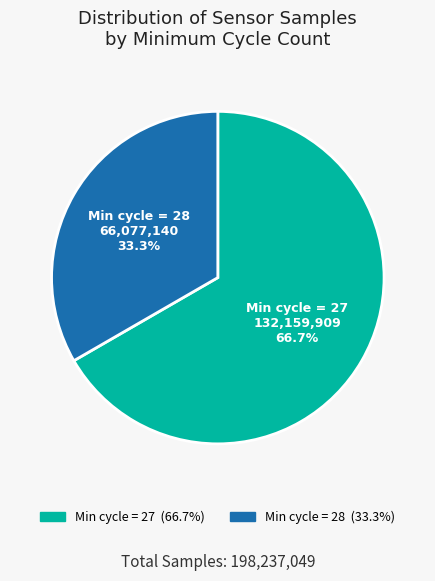

Does any single category account for the majority?

Yes